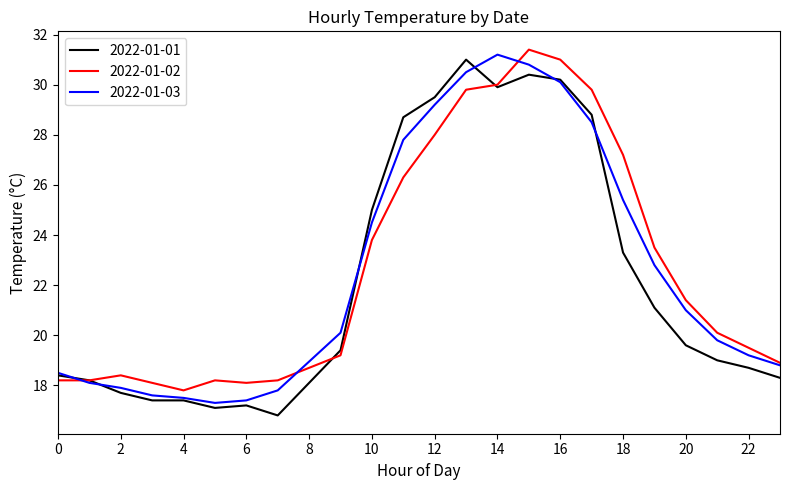

What is the highest value of the 2022-01-02 series?

31.4